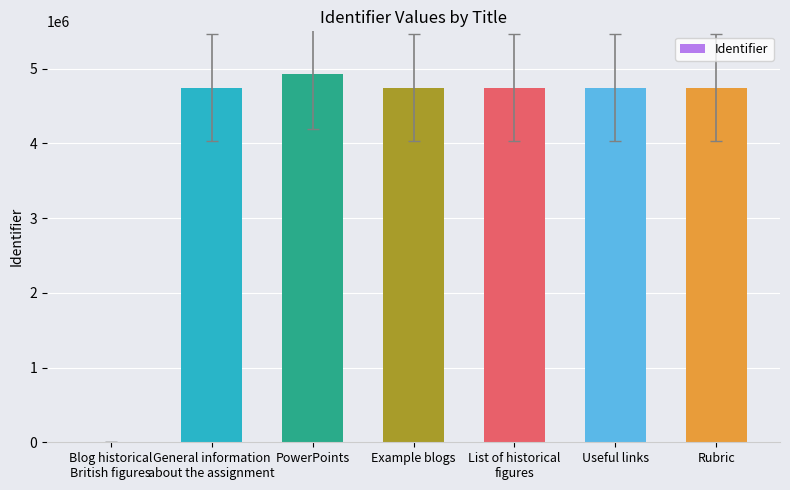

Which label corresponds to the largest value in the chart?

PowerPoints